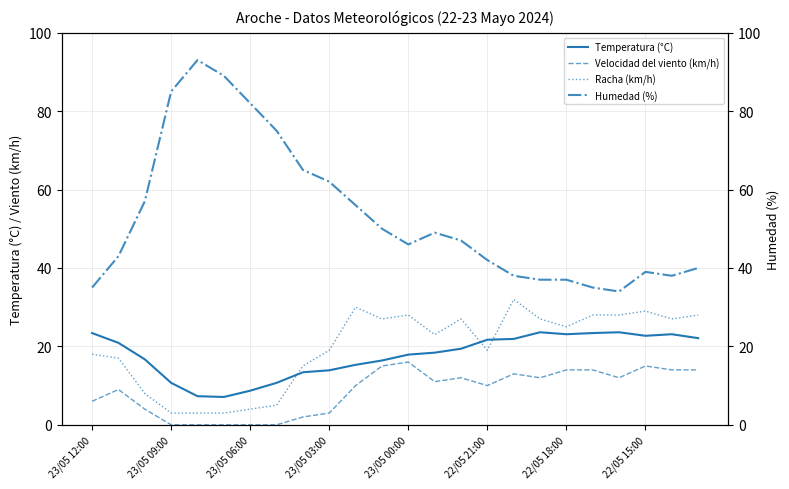

The value of Temperatura (°C) at 22/05 21:00 is 33.5. True or false?

False